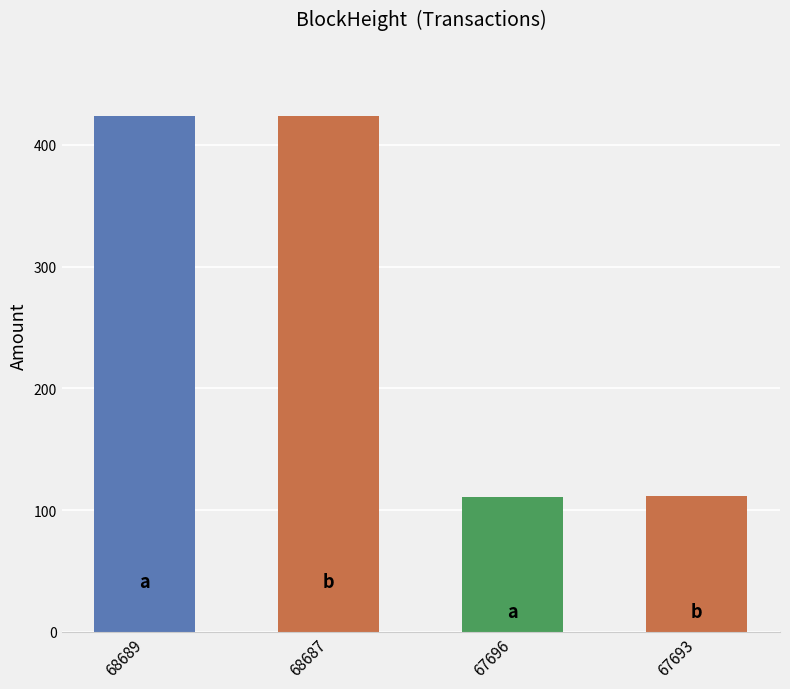

How many data points does each series have?

4